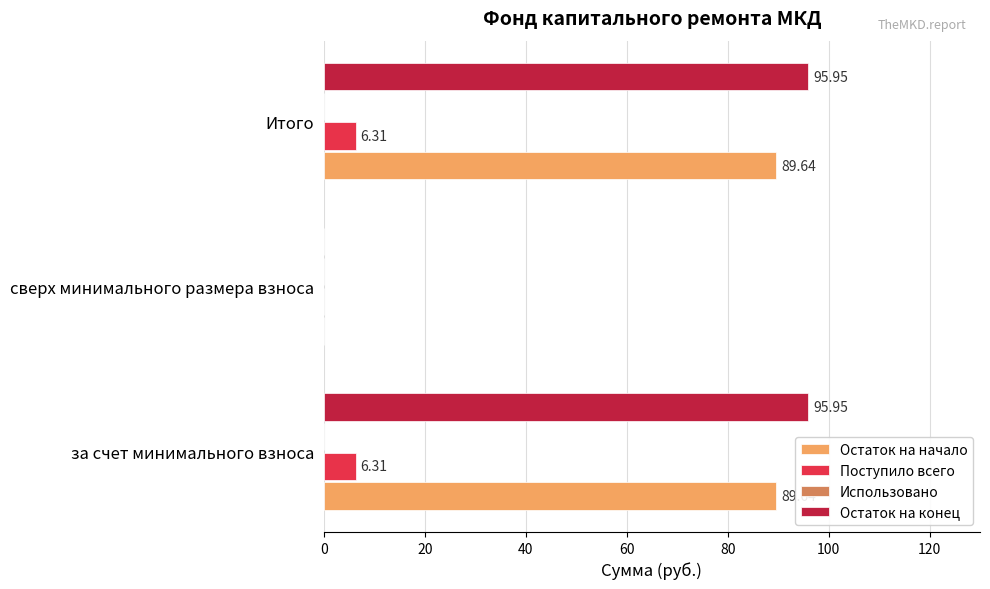

What is the sum of the Поступило всего values at сверх минимального размера взноса and Итого?

6.3